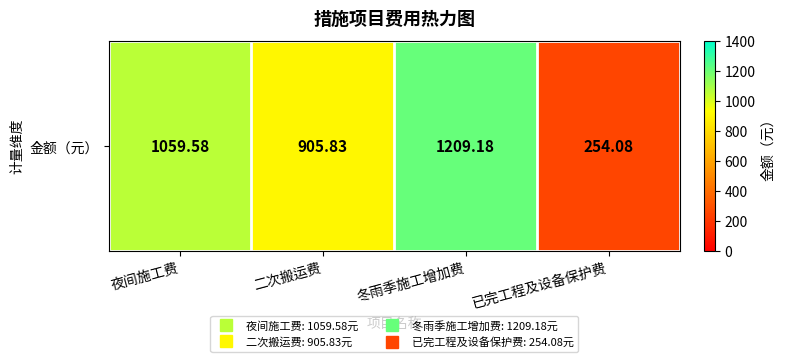

Between 夜间施工费 and 已完工程及设备保护费, which is larger?

夜间施工费